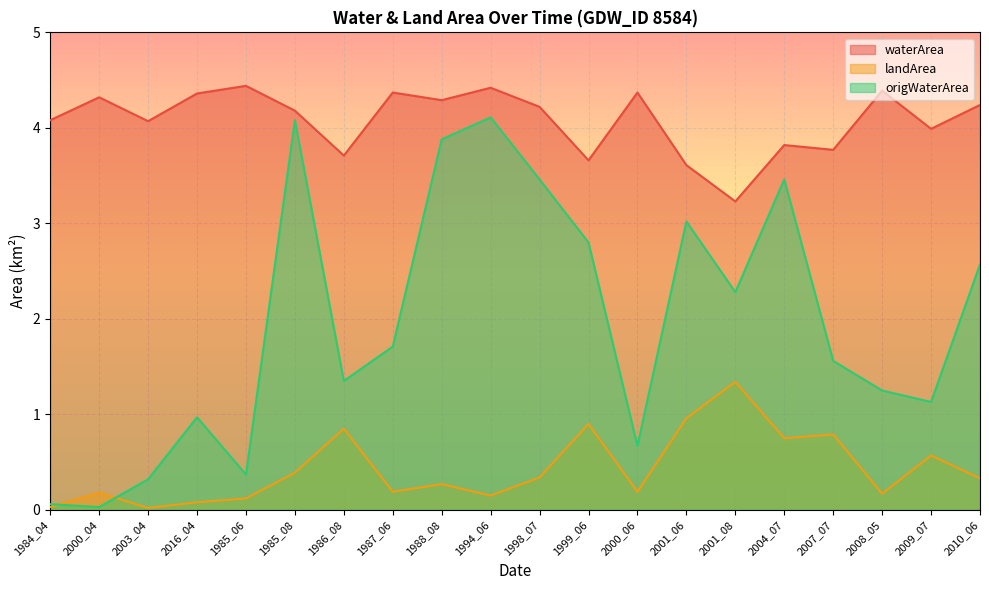

Reading left to right, what are all the values shown in this chart?

waterArea: 1984_04=4.1	2000_04=4.3	2003_04=4.1	2016_04=4.4	1985_06=4.4	1985_08=4.2	1986_08=3.7	1987_06=4.4	1988_08=4.3	1994_06=4.4	1998_07=4.2	1999_06=3.7	2000_06=4.4	2001_06=3.6	2001_08=3.2	2004_07=3.8	2007_07=3.8	2008_05=4.4	2009_07=4.0	2010_06=4.2
landArea: 1984_04=0.0	2000_04=0.2	2003_04=0.0	2016_04=0.1	1985_06=0.1	1985_08=0.4	1986_08=0.8	1987_06=0.2	1988_08=0.3	1994_06=0.1	1998_07=0.3	1999_06=0.9	2000_06=0.2	2001_06=1.0	2001_08=1.3	2004_07=0.8	2007_07=0.8	2008_05=0.2	2009_07=0.6	2010_06=0.3
origWaterArea: 1984_04=0.1	2000_04=0.0	2003_04=0.3	2016_04=1.0	1985_06=0.4	1985_08=4.1	1986_08=1.4	1987_06=1.7	1988_08=3.9	1994_06=4.1	1998_07=3.5	1999_06=2.8	2000_06=0.7	2001_06=3.0	2001_08=2.3	2004_07=3.5	2007_07=1.6	2008_05=1.2	2009_07=1.1	2010_06=2.6